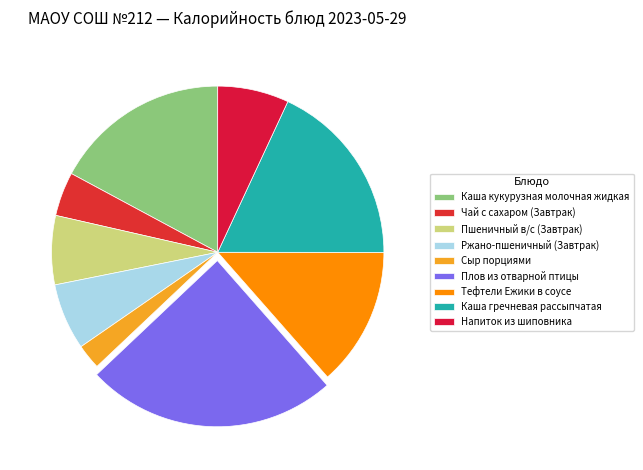

Is there any slice that represents more than half of the pie?

No